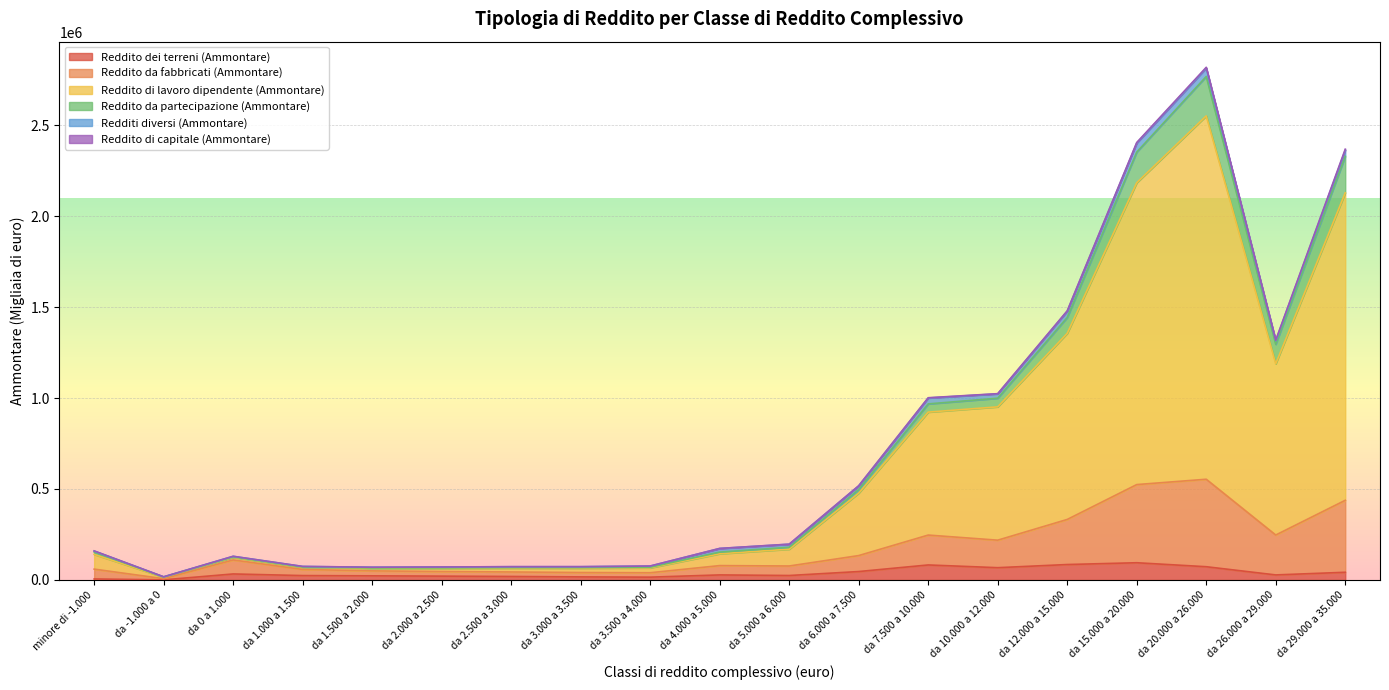

At which category is the sum across all series the highest?

da 20.000 a 26.000